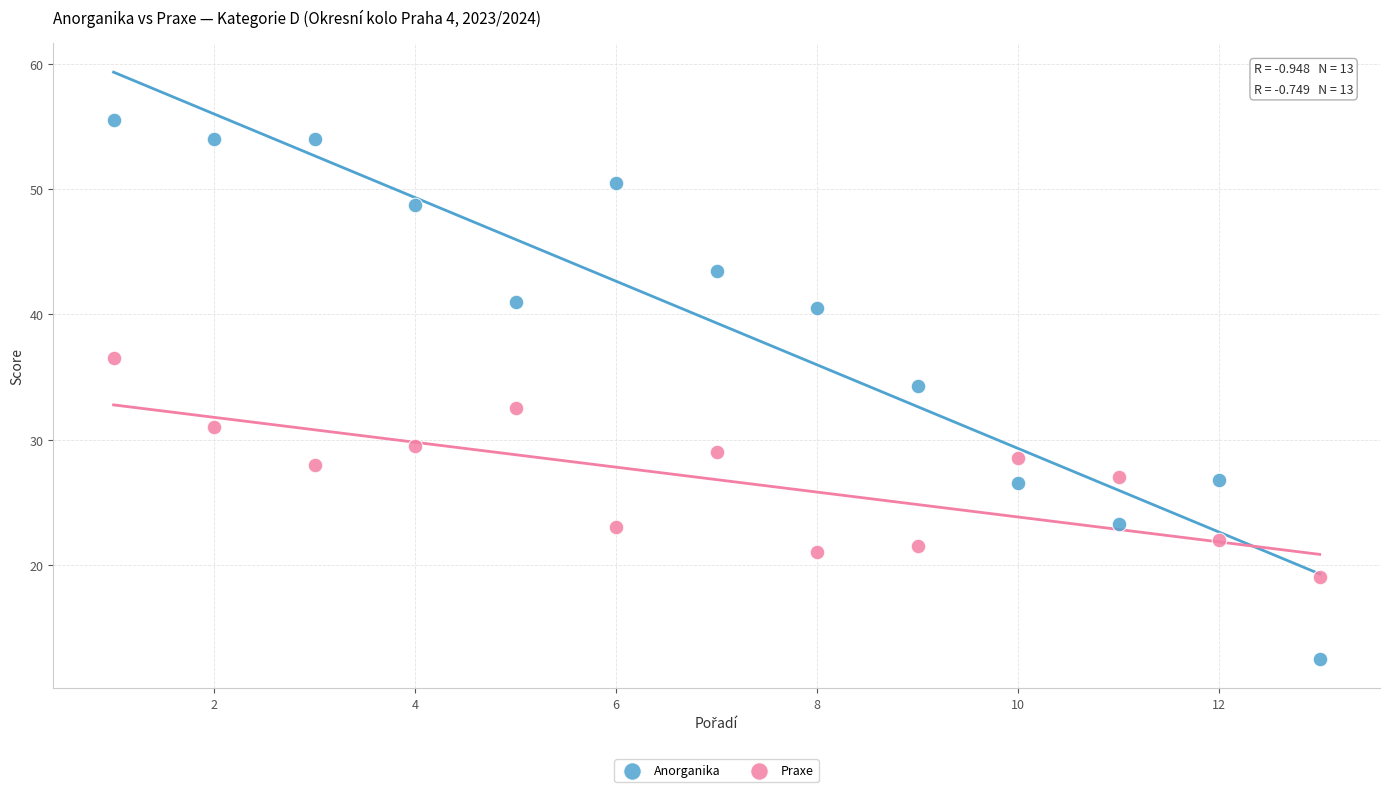

What is the X range (max minus min) for the scatter plot?

12.0